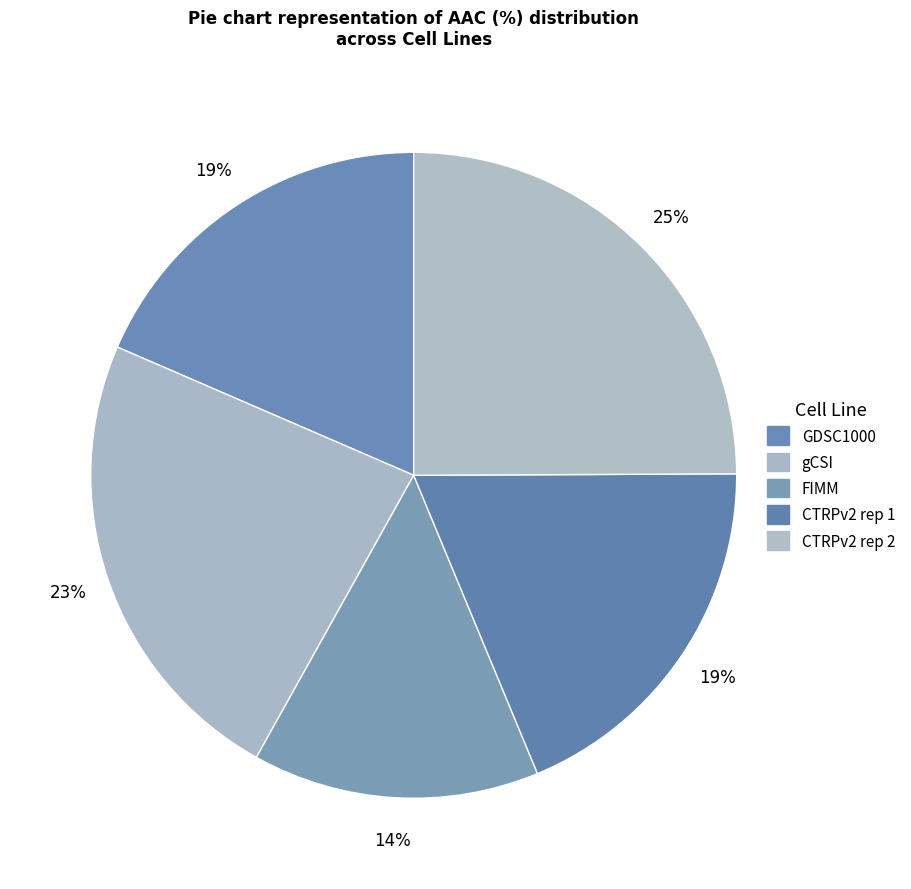

To the nearest percent, what portion does CTRPv2 rep 2 represent?

25%